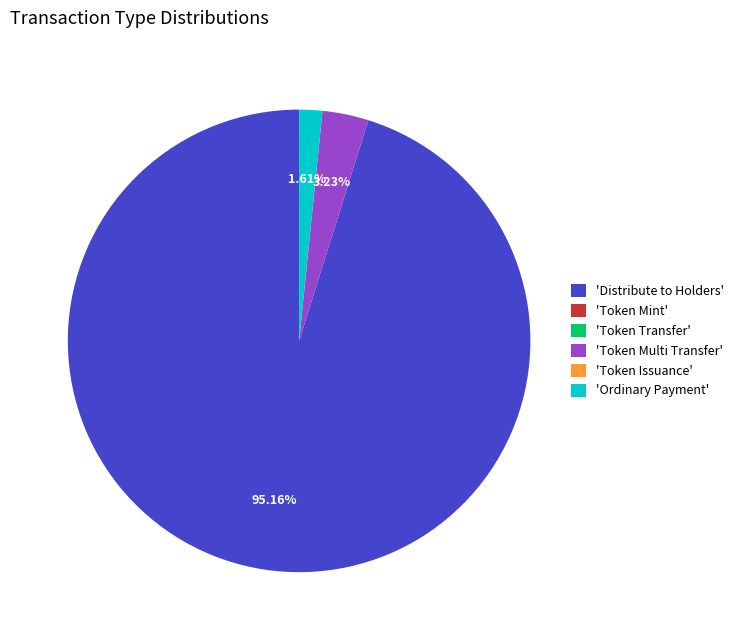

Does any single category account for the majority?

Yes